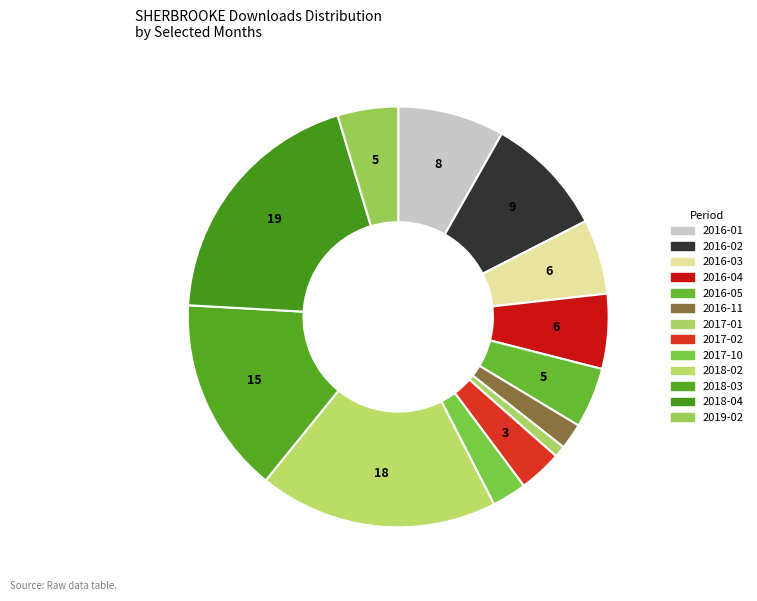

How many segments does this pie chart have?

13